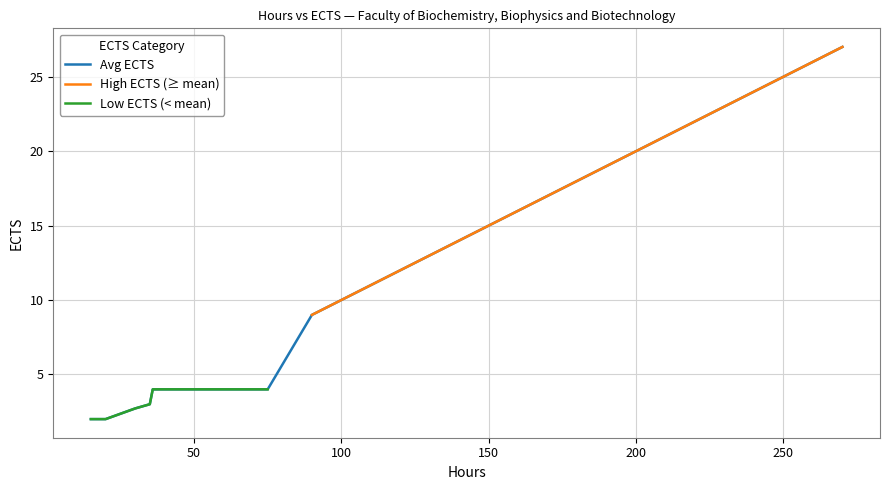

At 250, list the series in order from smallest to largest.

Avg ECTS, High ECTS (≥ mean), Low ECTS (< mean)